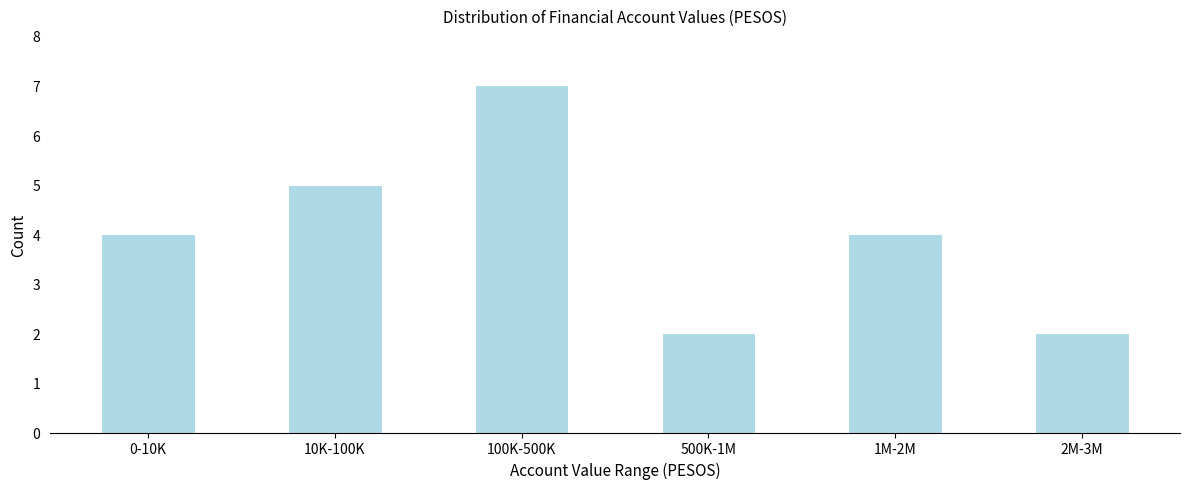

Reading left to right, what are all the values shown in this chart?

4	5	7	2	4	2